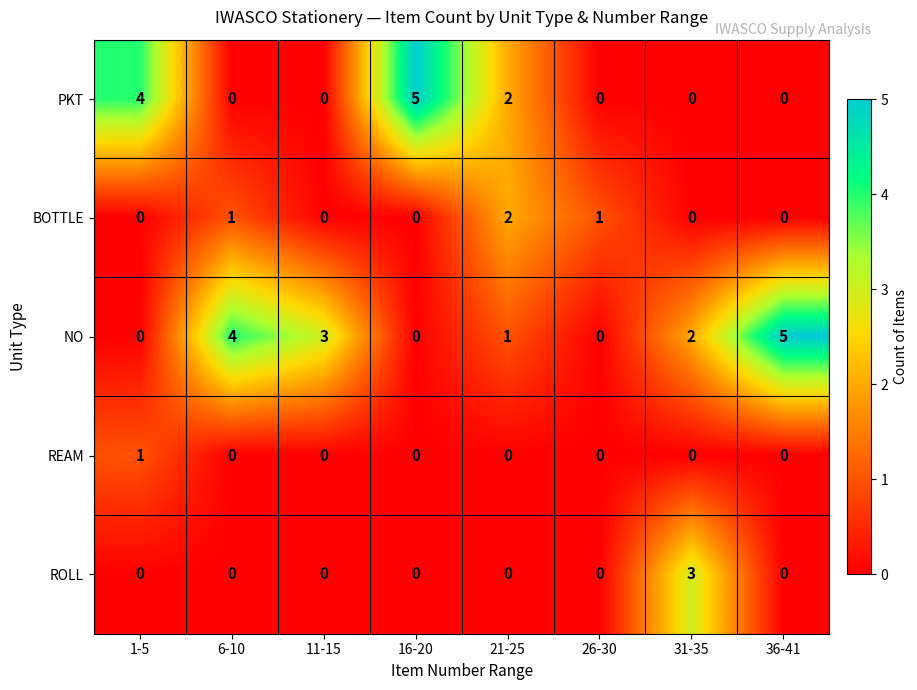

What is the total value across all series at 31-35?

5